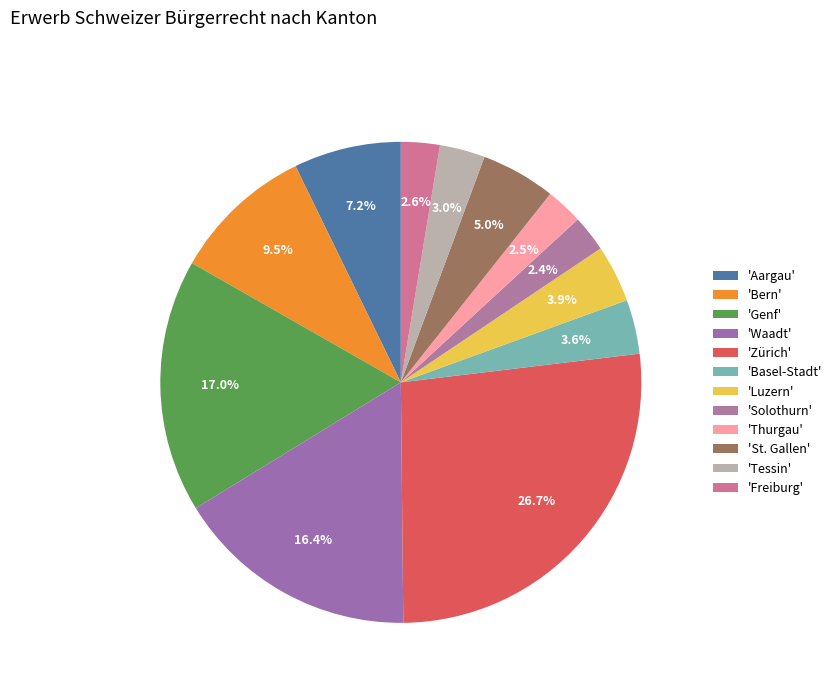

How many segments does this pie chart have?

12